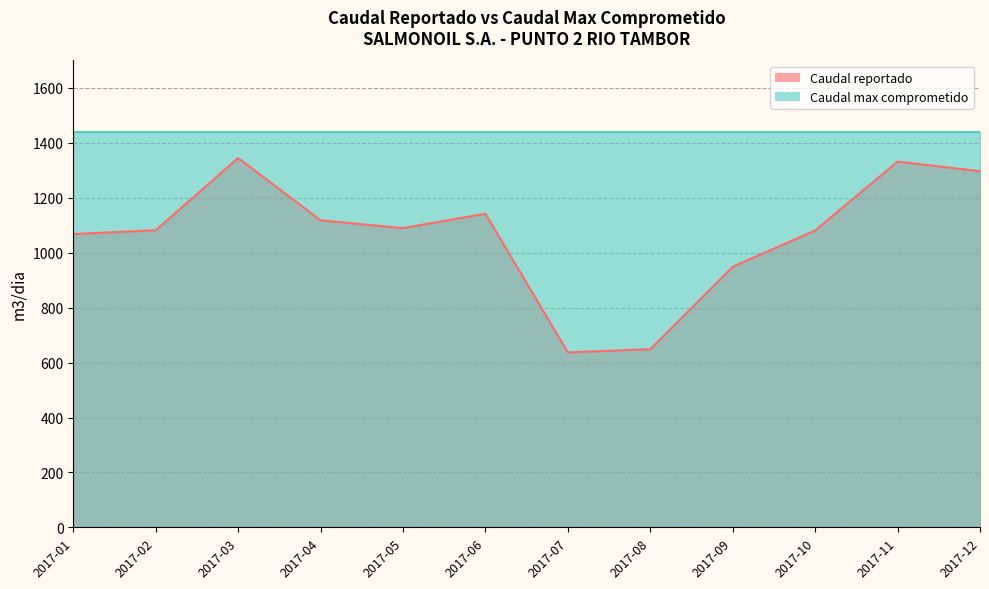

At which category does the data reach its first local peak?

2017-03